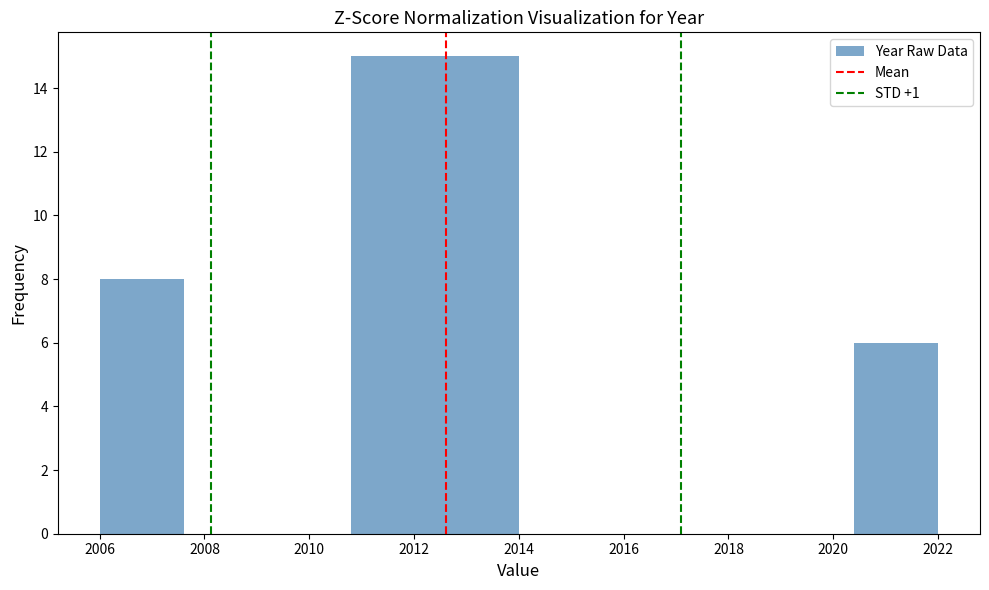

What is the height of the bar covering 2012.4 to 2014.0 on the x-axis? The values are not printed on the chart, so give them approximately, as read against the axis.

15